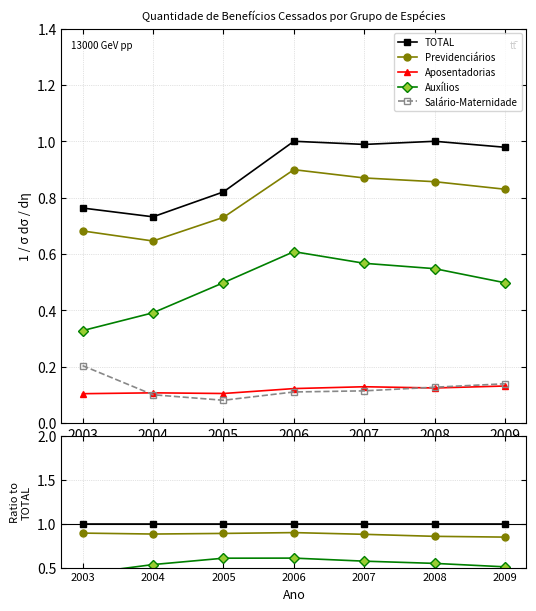

What is the maximum value shown in the chart?

1.0